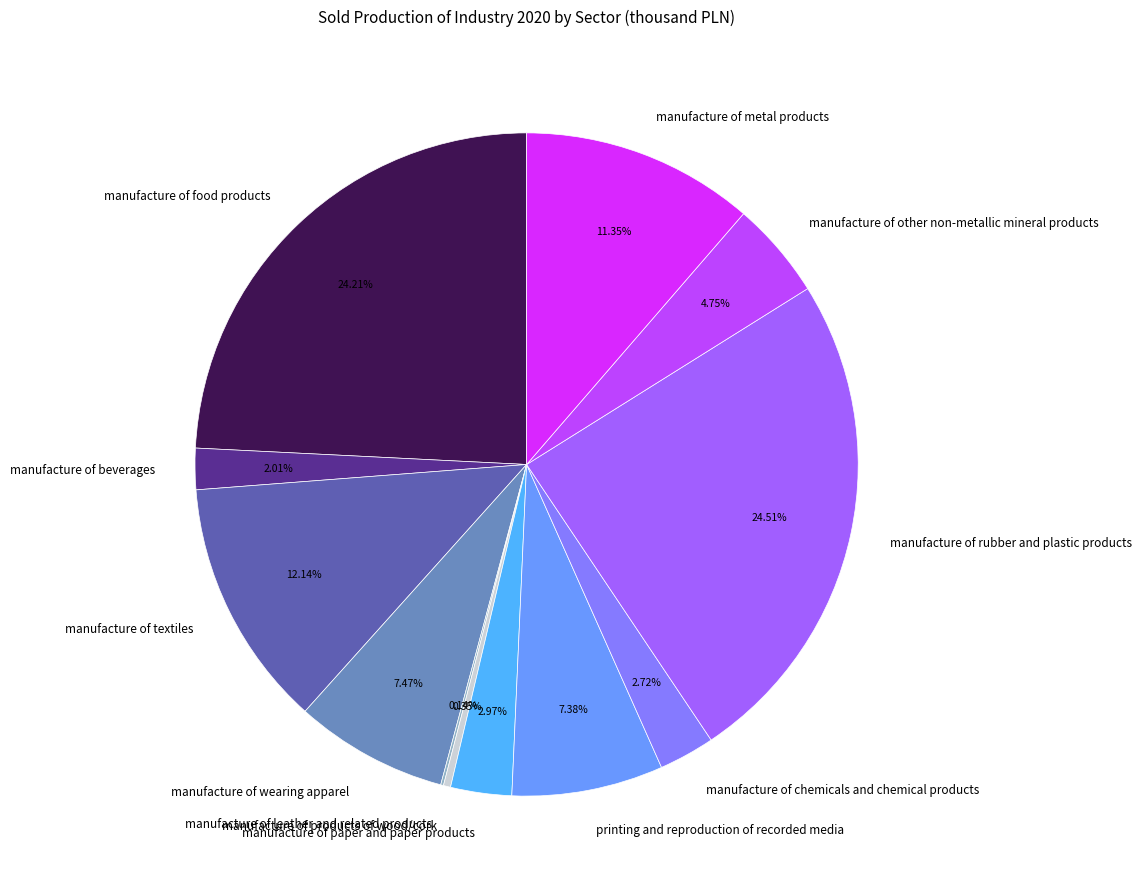

True or false: manufacture of paper and paper products accounts for 3% of the total.

True